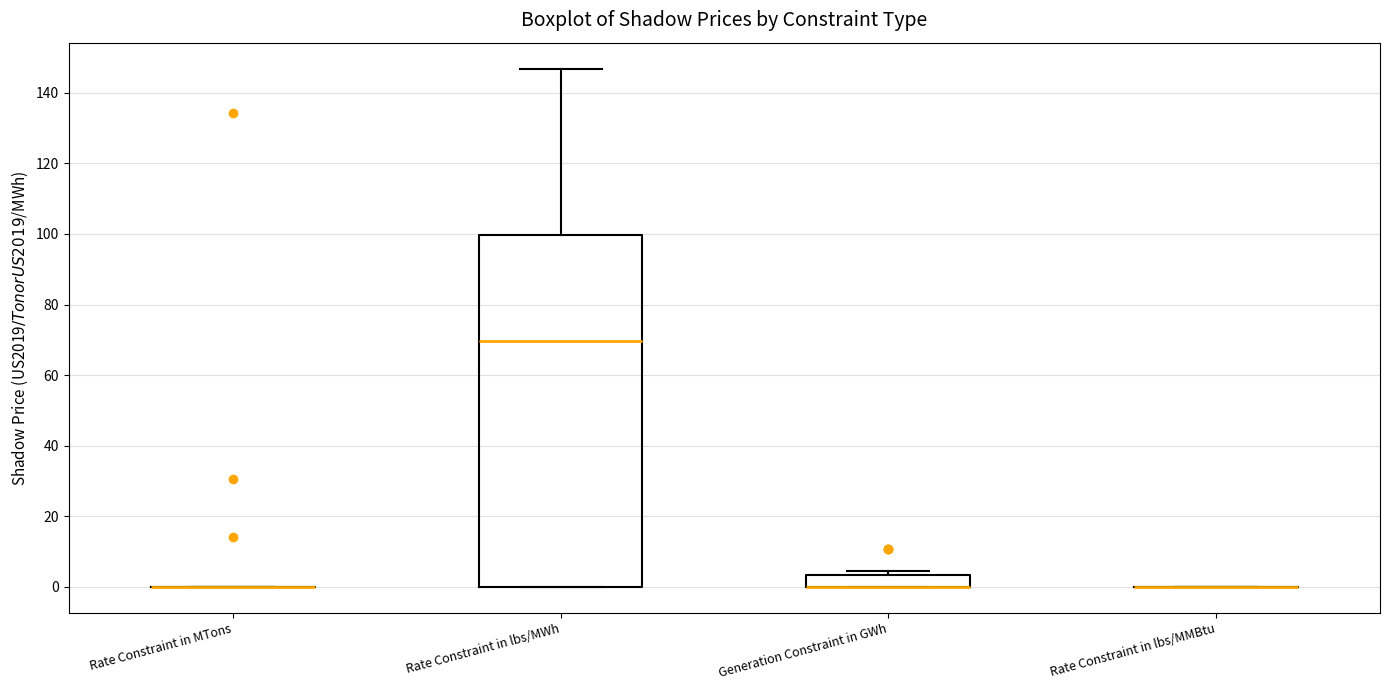

Reading left to right, transcribe this box plot: for each box, give where its median line is, the range the box spans, and where its two whiskers end, as read against the y-axis. The values are not printed on the chart, so give them approximately, as read against the axis.

Rate Constraint in MTons: box collapsed to a line at 0, whiskers 0 to 0
Rate Constraint in lbs/MWh: median 70, box 0 to 100, whiskers 0 to 146
Generation Constraint in GWh: median 0 (drawn on the box's lower edge), box 0 to 4, whiskers 0 to 4 (just above the box's upper edge)
Rate Constraint in lbs/MMBtu: box collapsed to a line at 0, whiskers 0 to 0